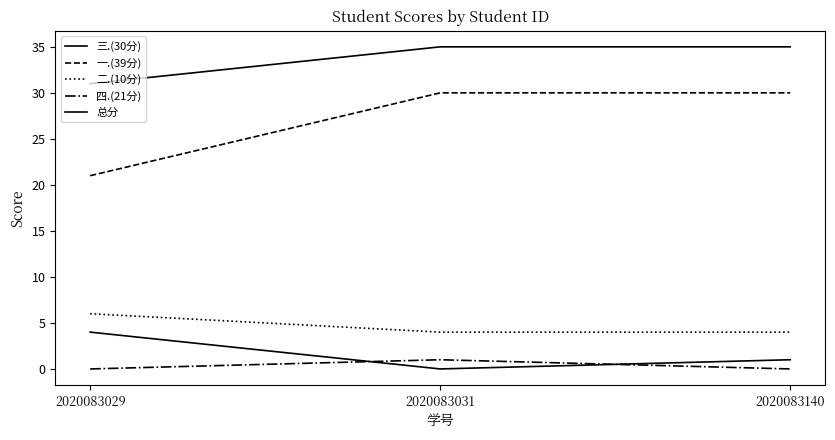

Does the chart display data point markers on the line(s)?

No